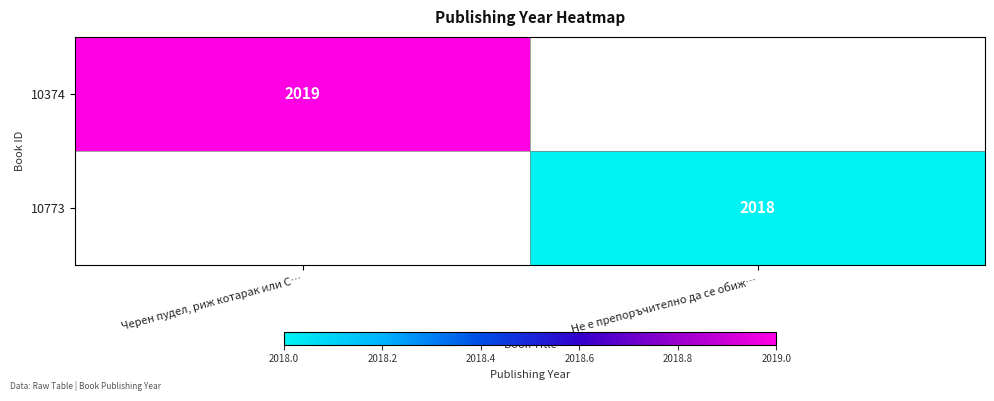

The 10773 series shows 3377 at Не е препоръчително да се обиж…. True or false?

False